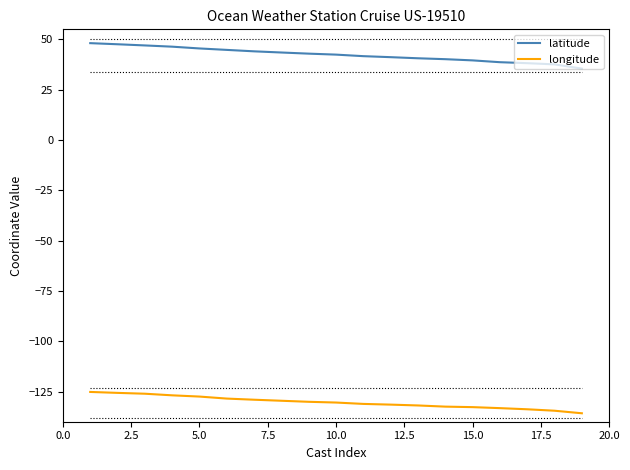

How many lines are shown in the chart?

2